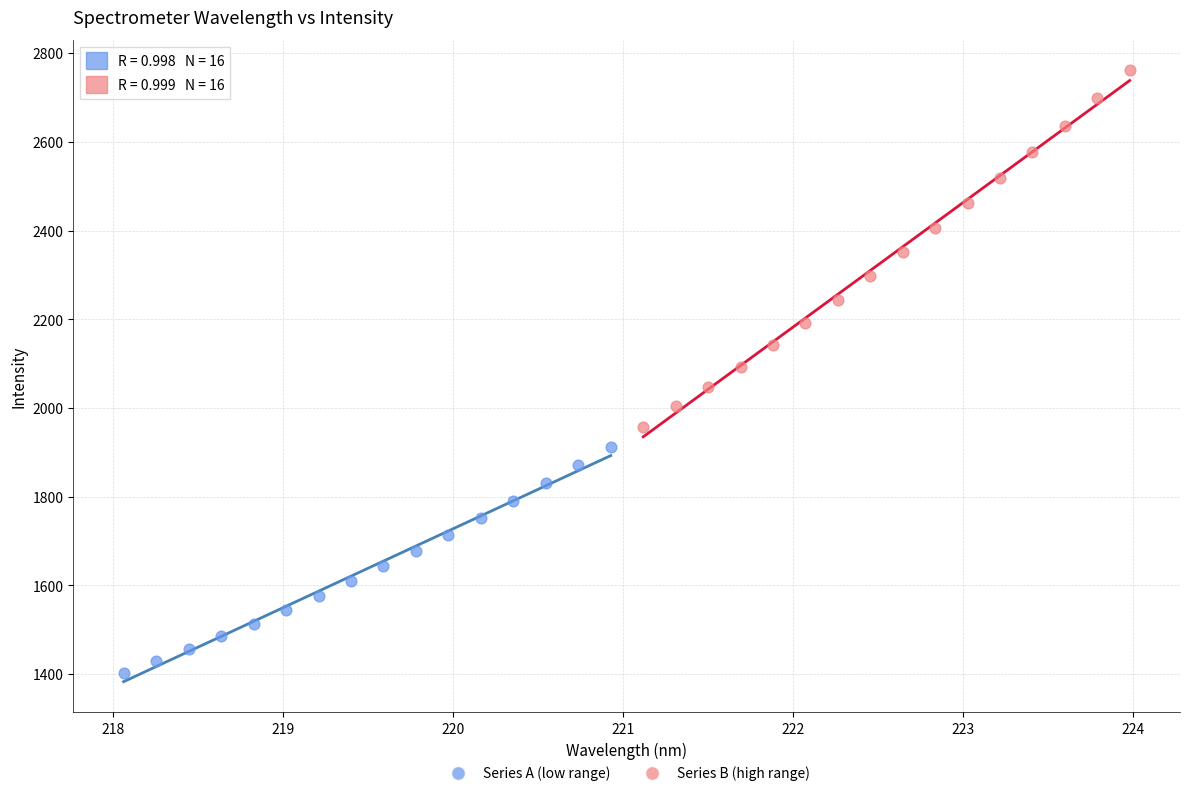

What are all the series names shown in the legend?

Series A (low range), Series B (high range)